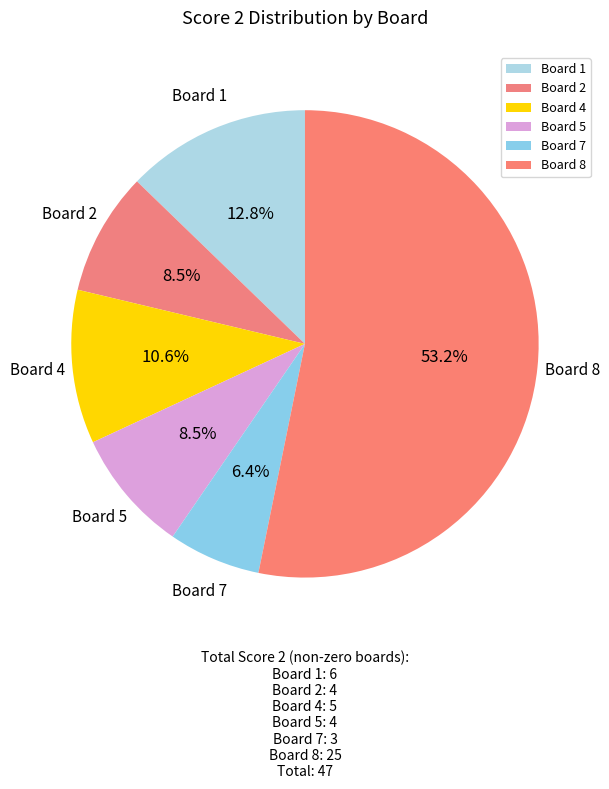

Which slice is the largest?

Board 8